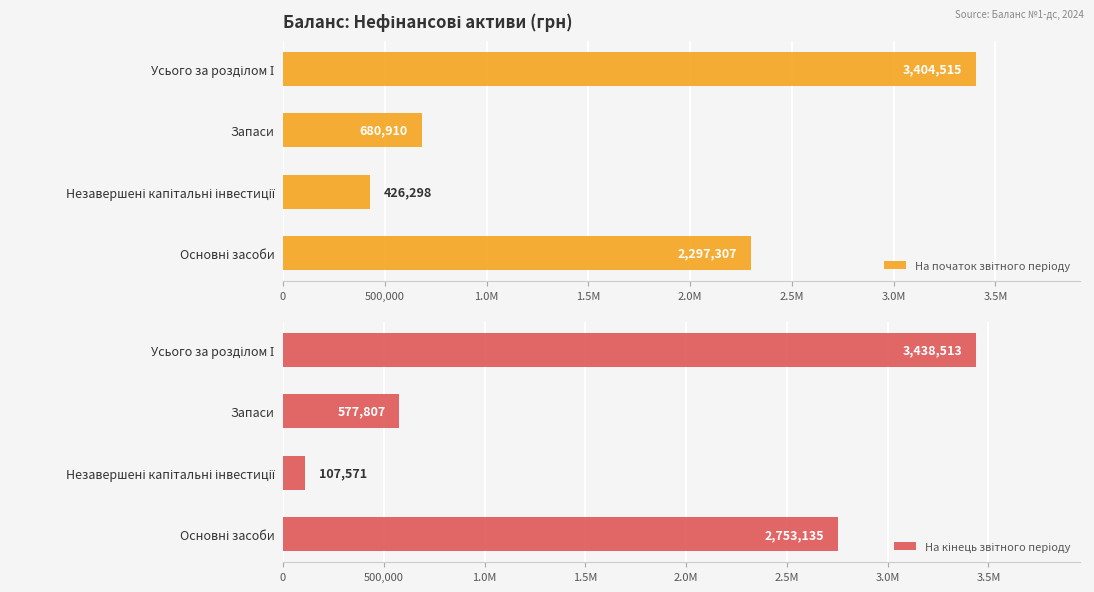

Which series has the widest spread of values?

На кінець звітного періоду